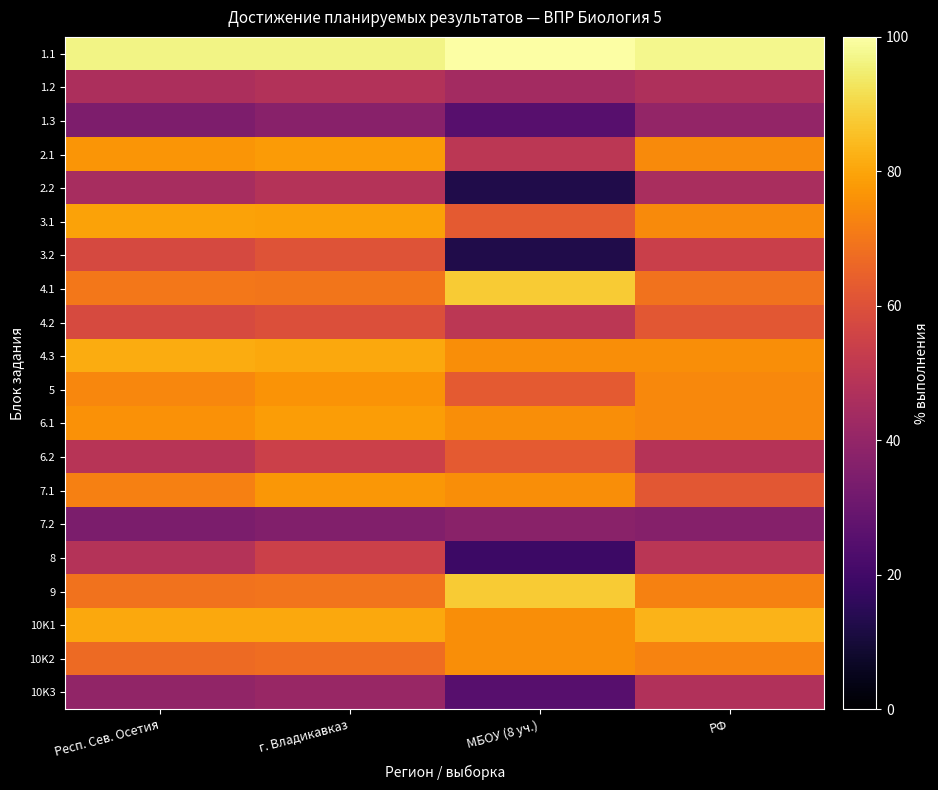

What is the difference between the highest and lowest values at РФ?

61.2